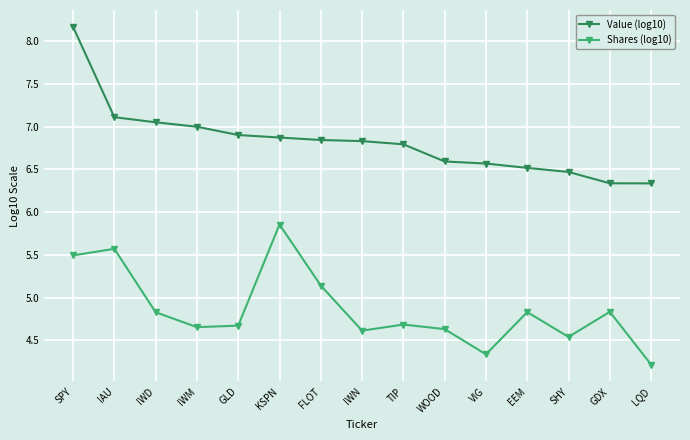

At which category is the sum across all series the highest?

SPY